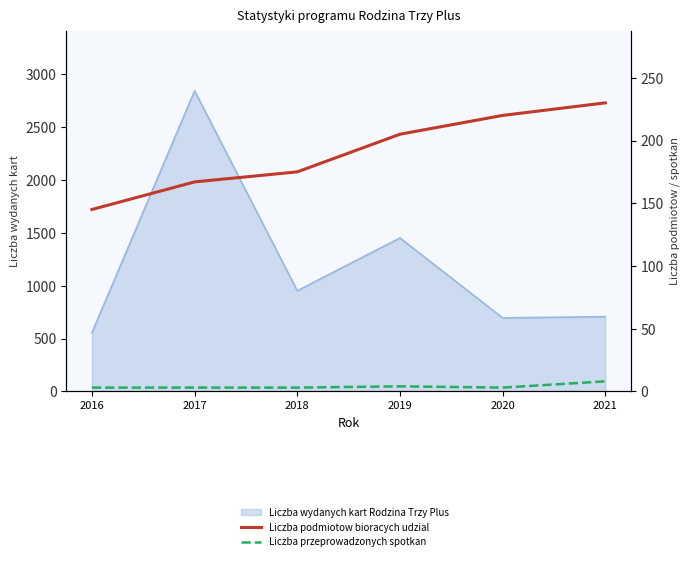

Count the number of categories in the chart.

6